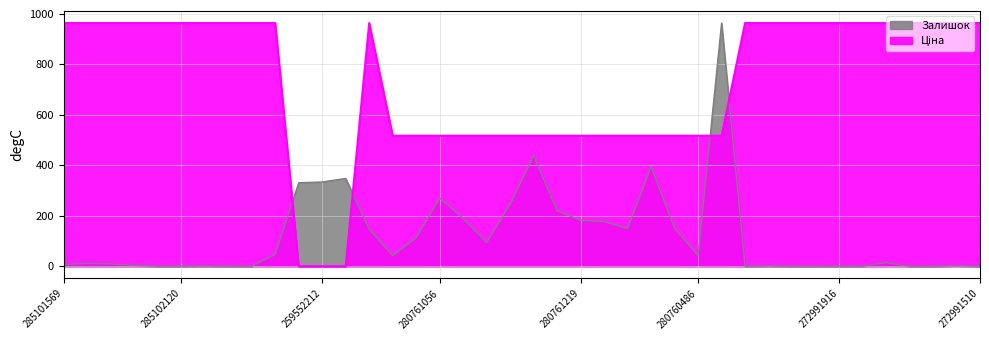

Between which two adjacent categories do Залишок and Ціна first intersect?

285101913 and 259552213